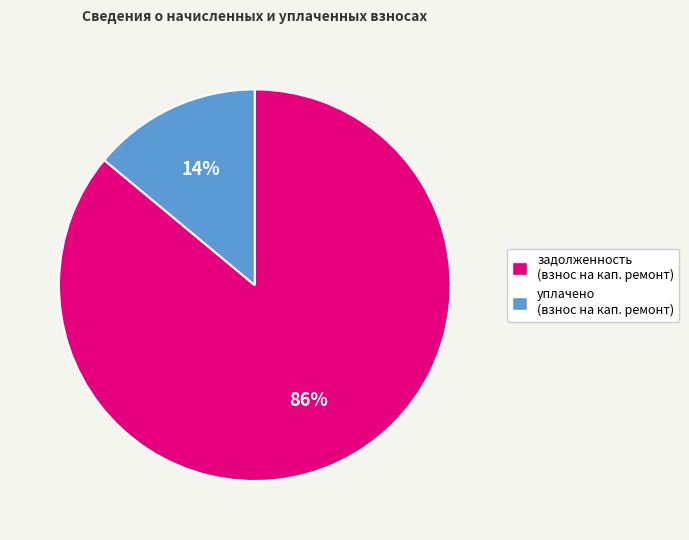

Is уплачено (взнос на кап. ремонт) the majority of the pie?

No